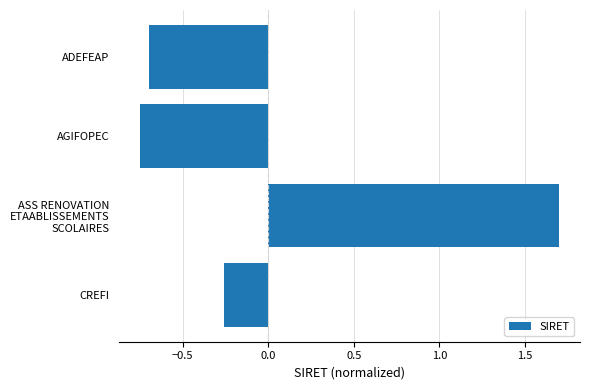

What is the difference between the values at CREFI and ADEFEAP?

0.4